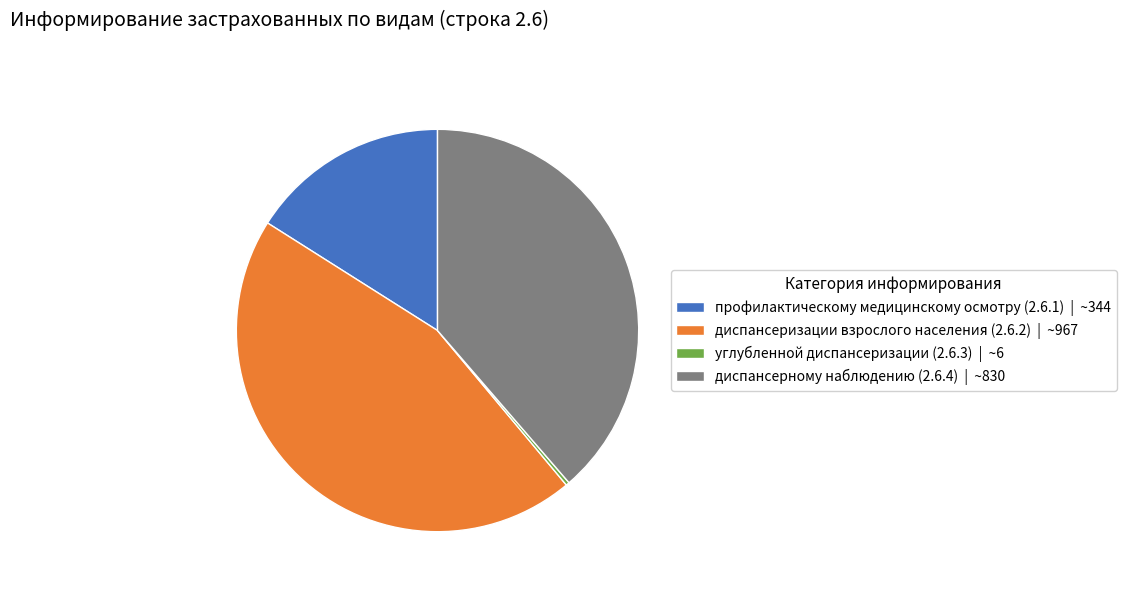

The диспансерному наблюдению (2.6.4) | ~830 slice represents 50% of the pie. True or false?

False